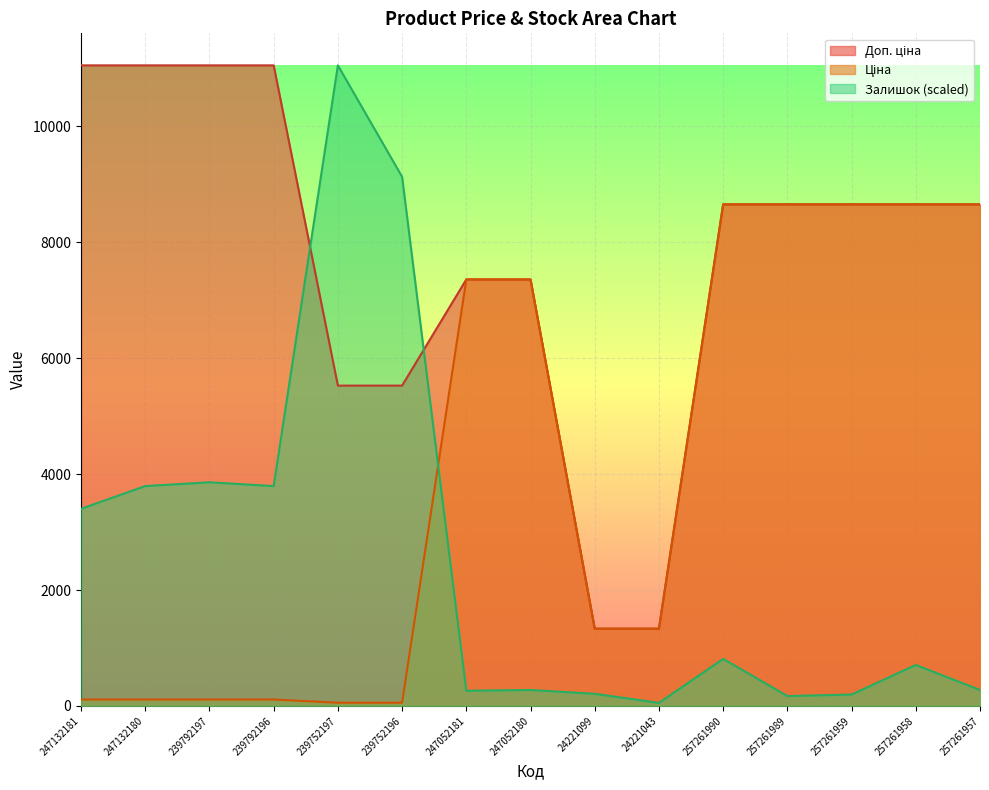

What is the value of the Доп. ціна point at the 1st from the left?

11055.0